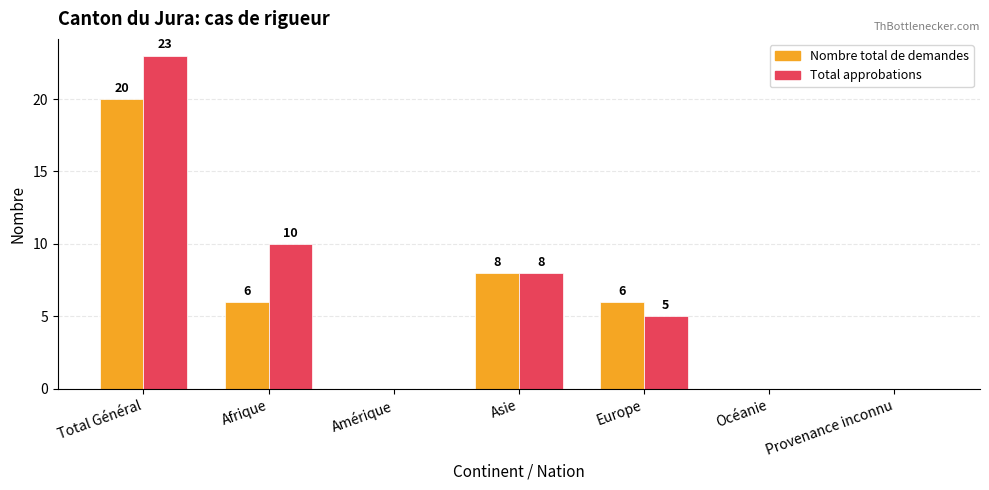

Are the bars horizontal?

No